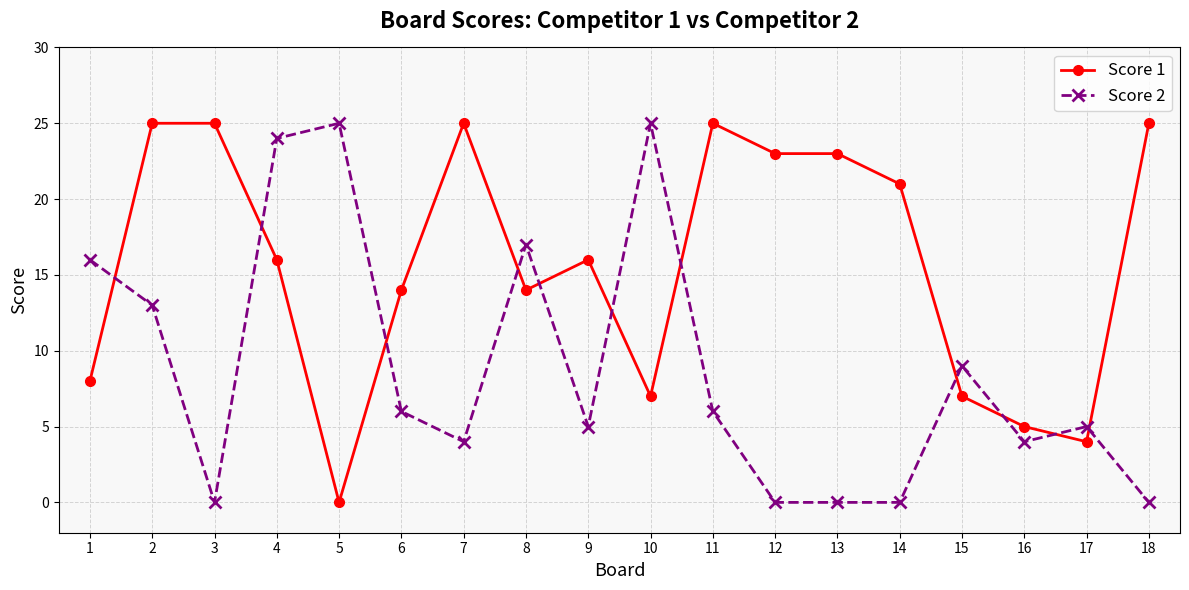

Which series ends up on top after the final intersection of Score 1 and Score 2?

Score 1